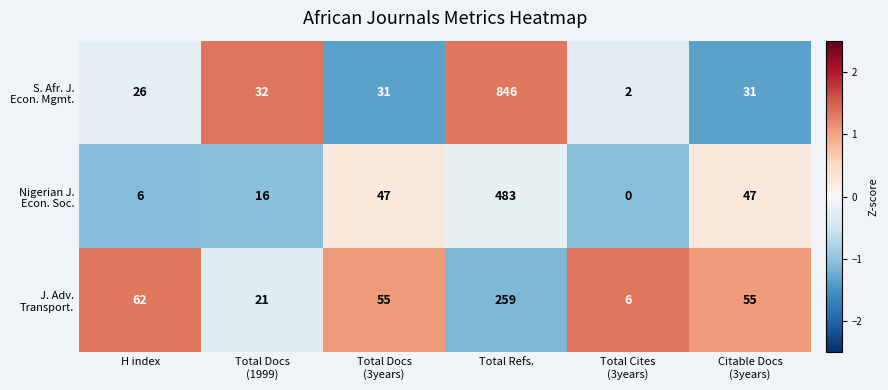

At which category is the sum across all series the highest?

Total Refs.